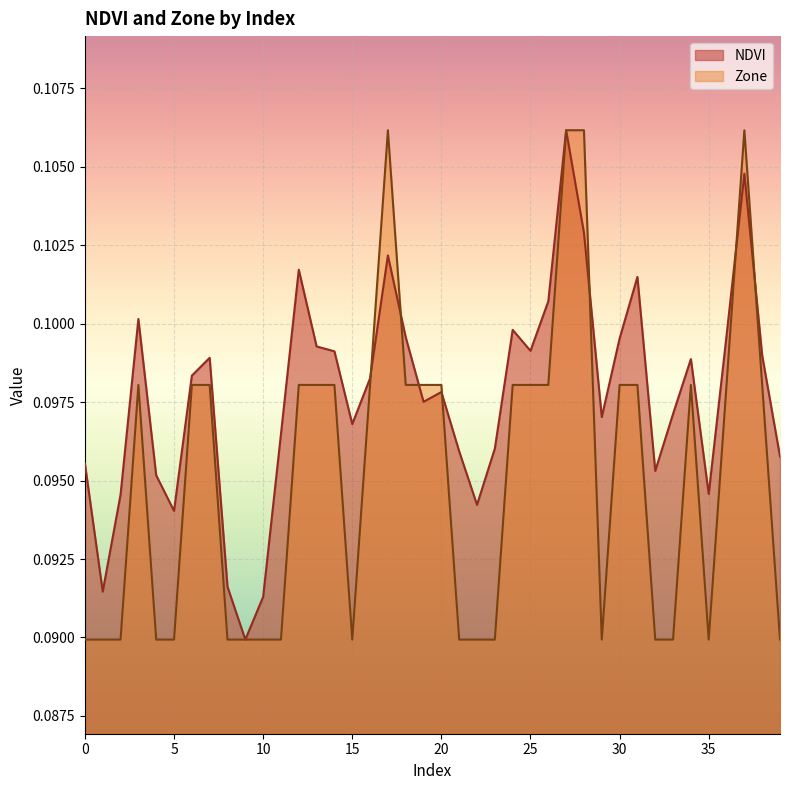

Is the value of Zone at 7 greater than the value of NDVI at 39?

Yes